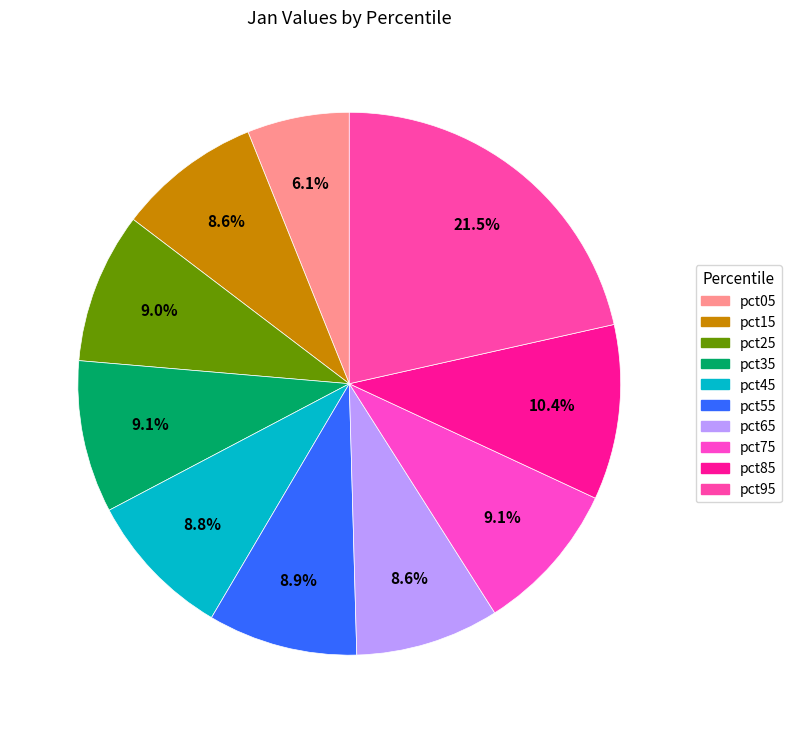

Between pct25 and pct05, which is larger?

pct25